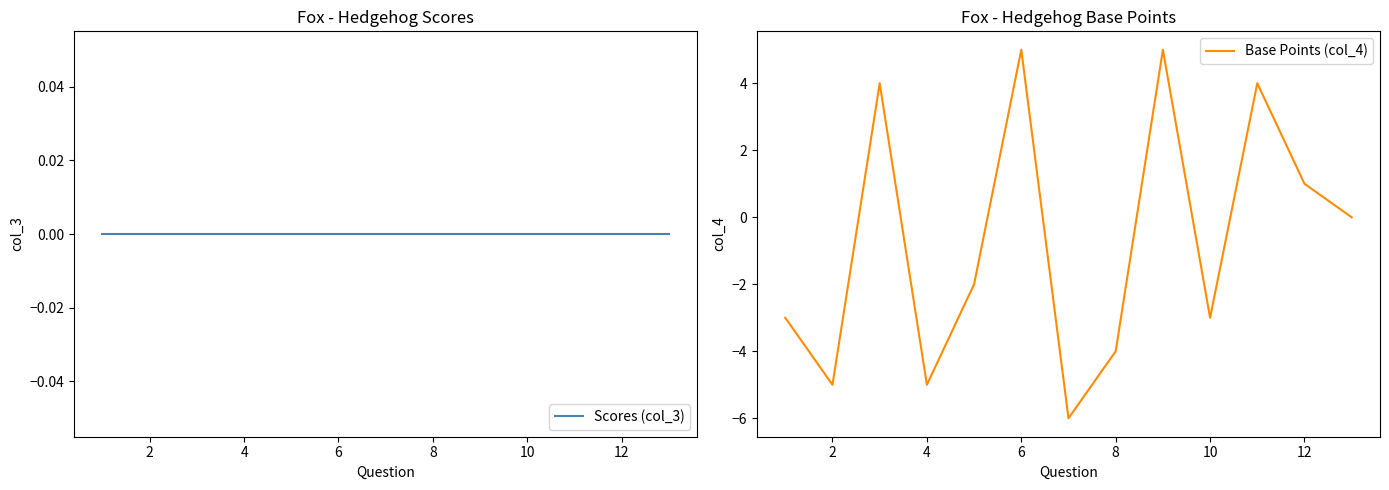

List the series in order of their peak value, highest first.

Base Points (col_4), Scores (col_3)